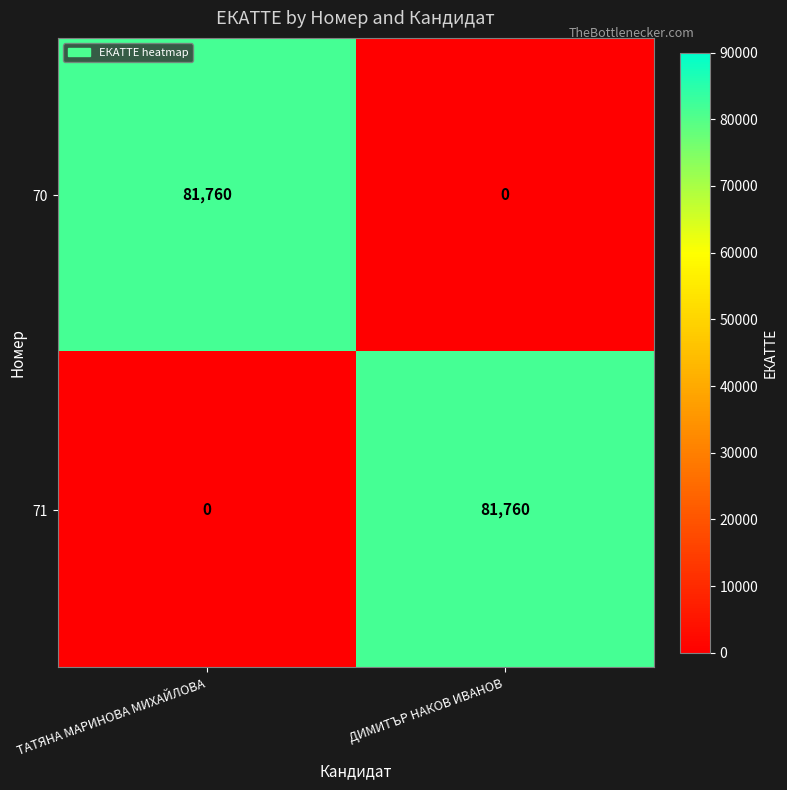

What is the maximum value for 70?

81760